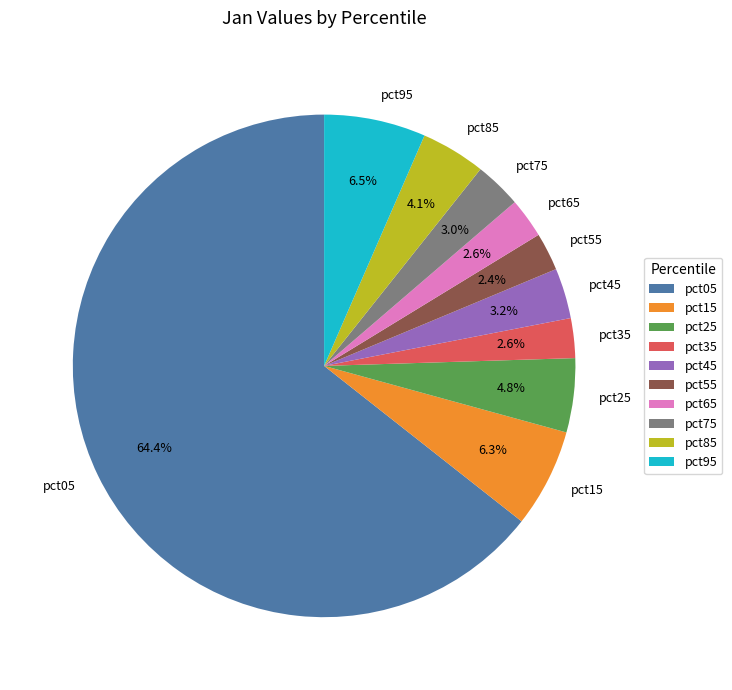

What percentage do pct55 and pct25 together represent?

7.2%